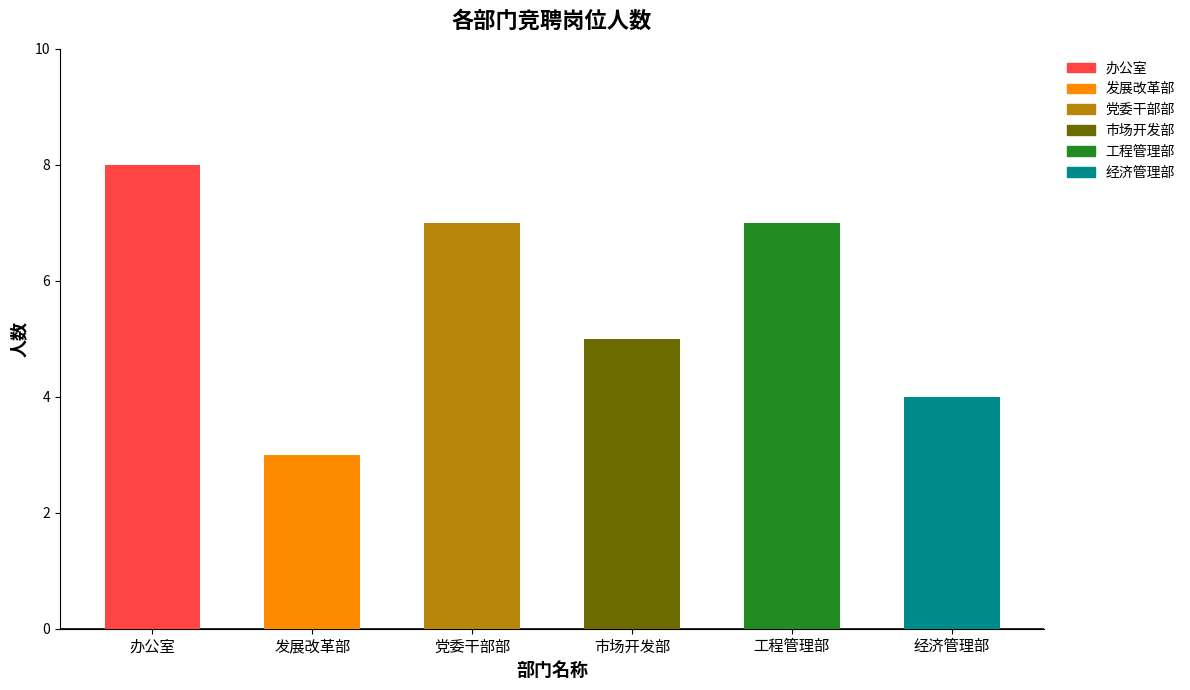

Reading right to left, transcribe all the data shown in this chart.

经济管理部=4	工程管理部=7	市场开发部=5	党委干部部=7	发展改革部=3	办公室=8